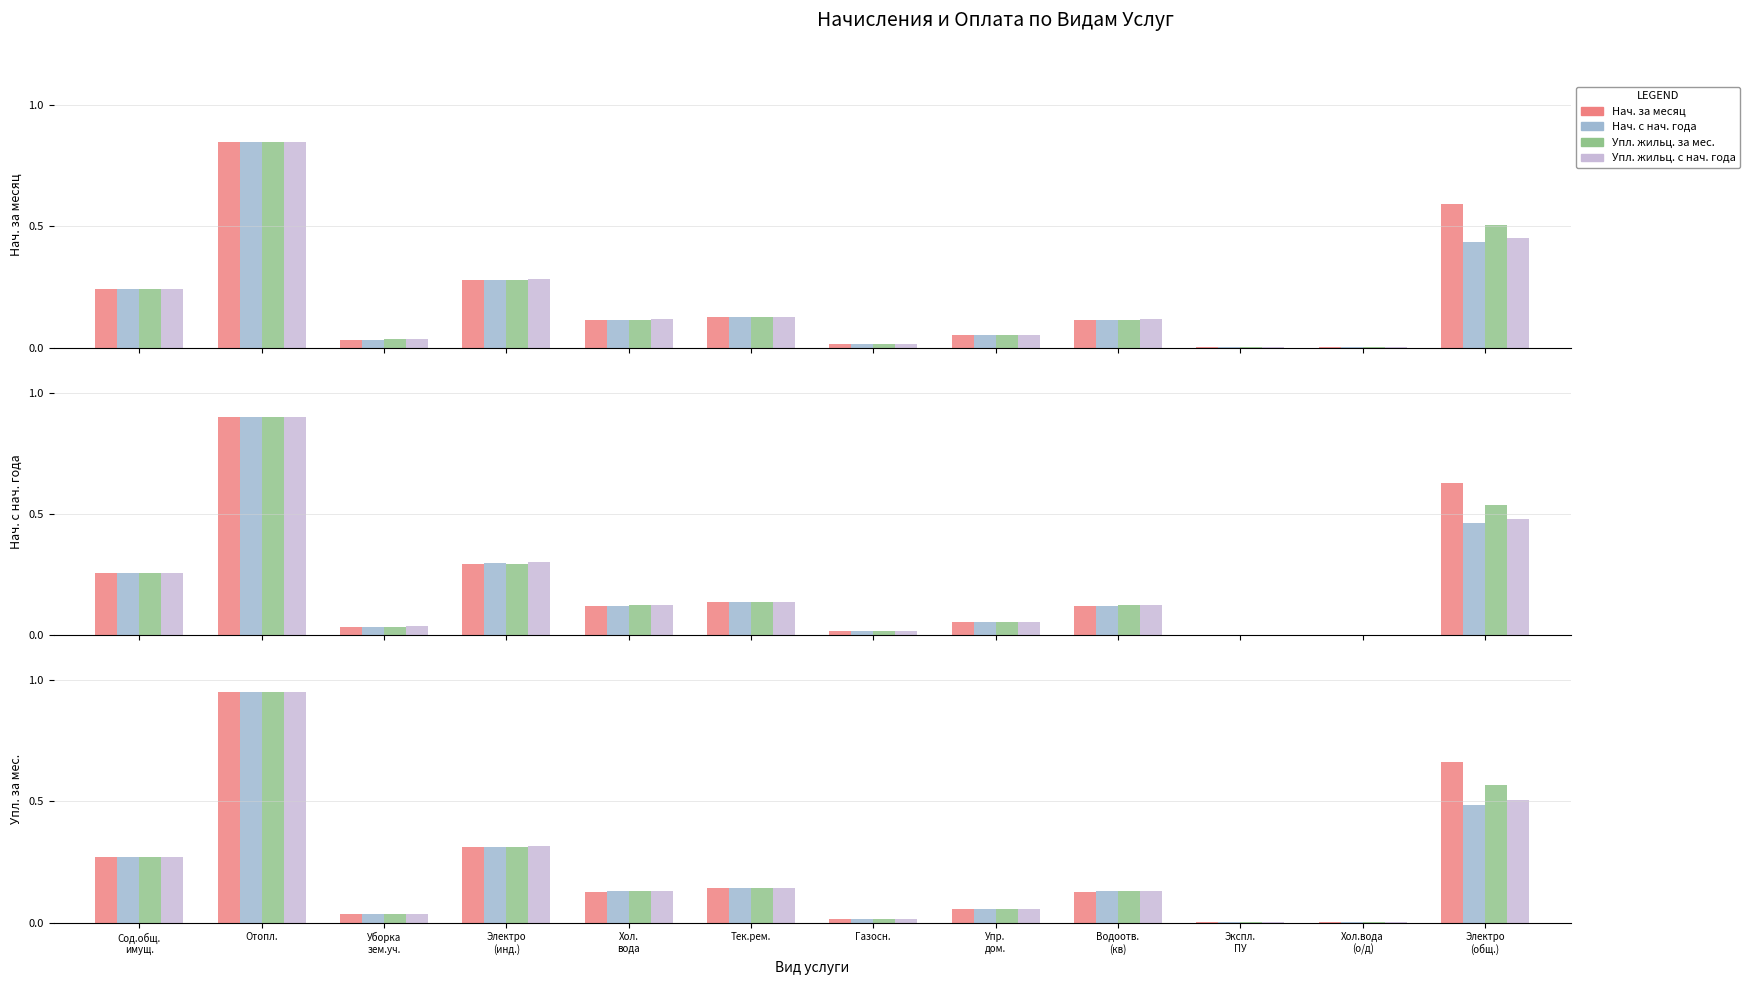

Is it true that Упл. жильц. за мес. equals 0.2 at Электро
(общ.)?

False